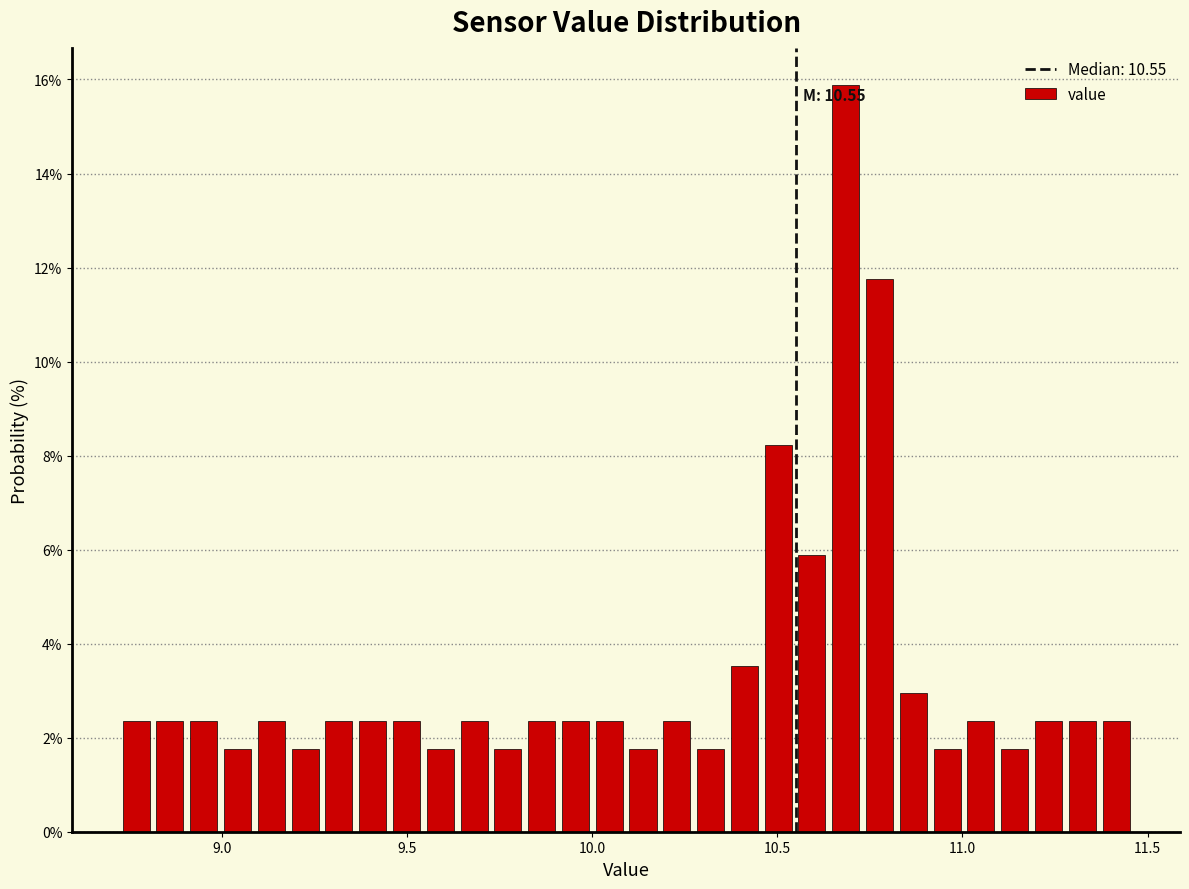

Read against the x-axis, roughly where is the centre of the tallest bar?

10.70